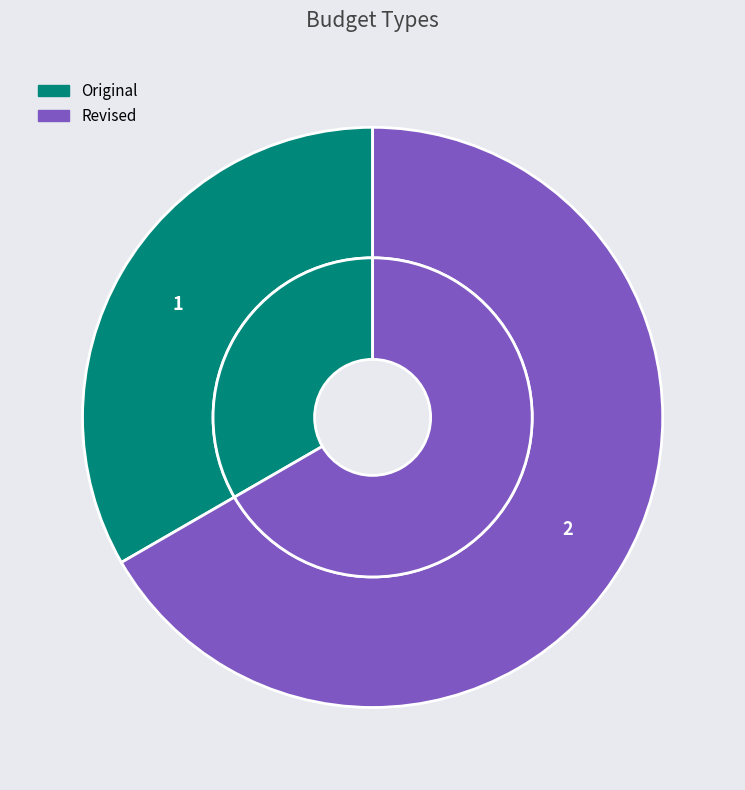

What percentage do Original and Revised together represent?

100.0%